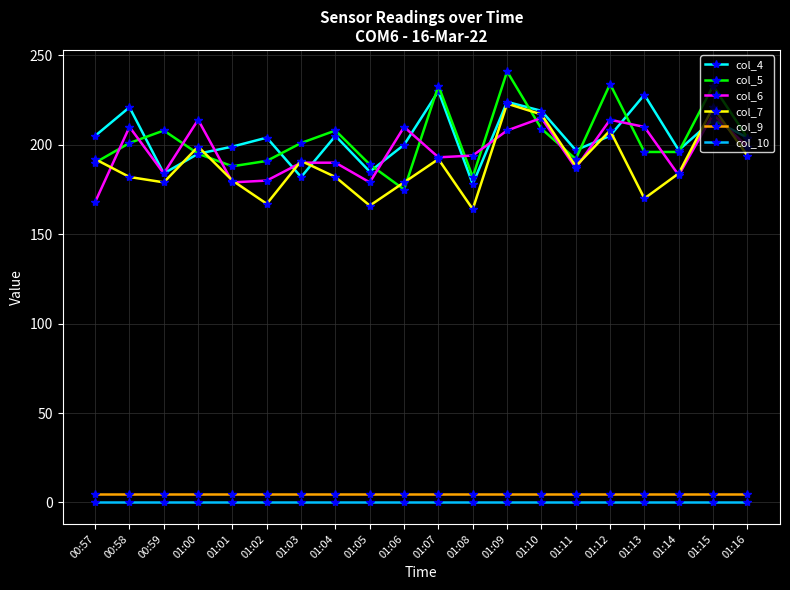

The value of col_10 at 01:07 is 0. True or false?

True